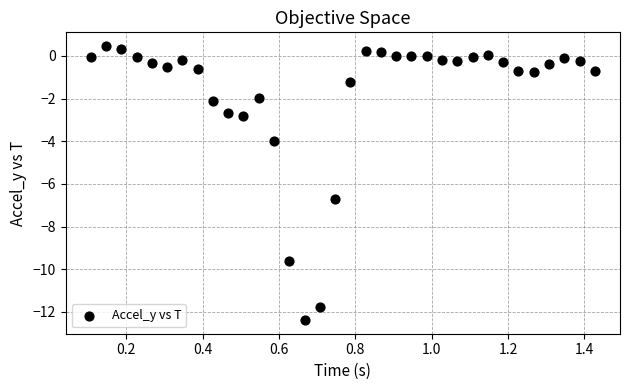

What is the range of X values (max minus min)?

1.3